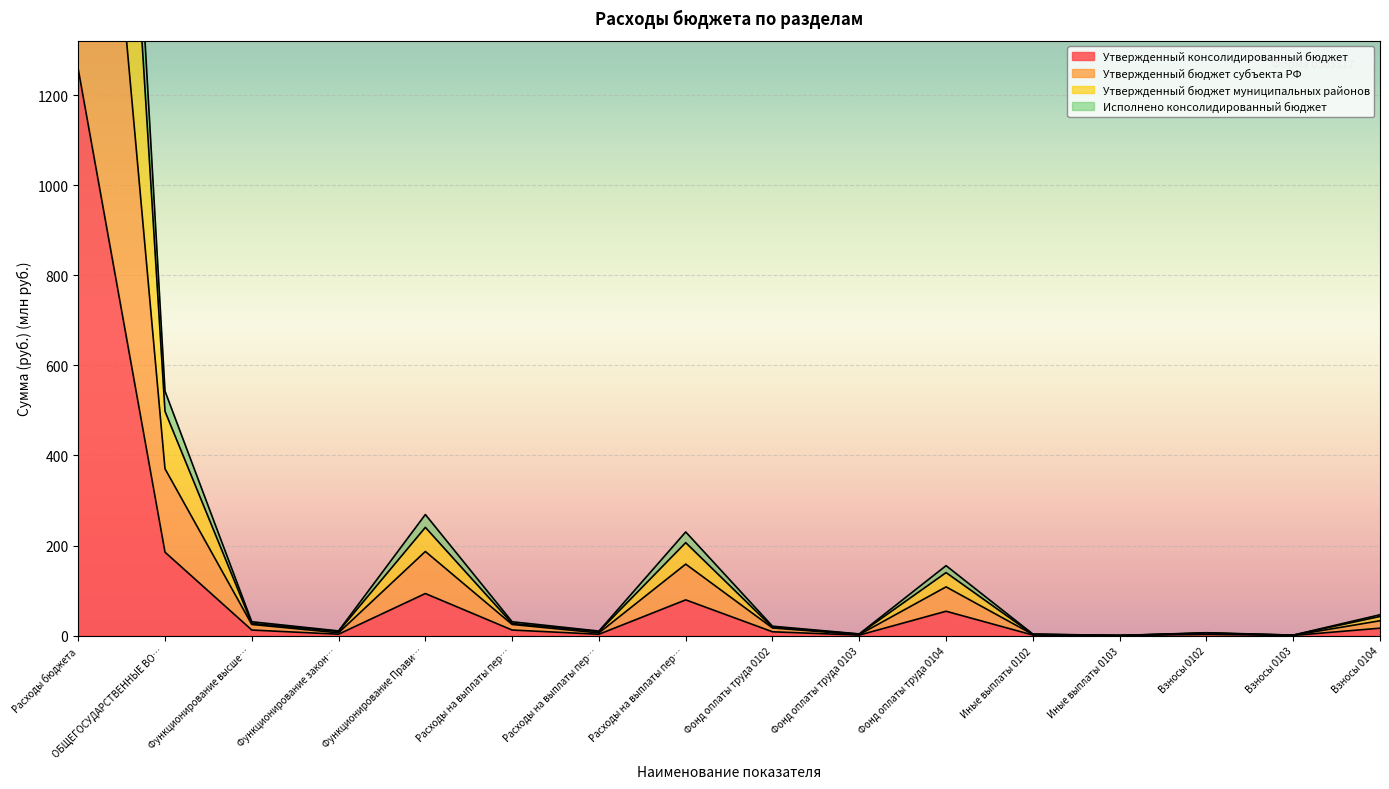

What is the label of the 4th point from the left?

Функционирование закон…